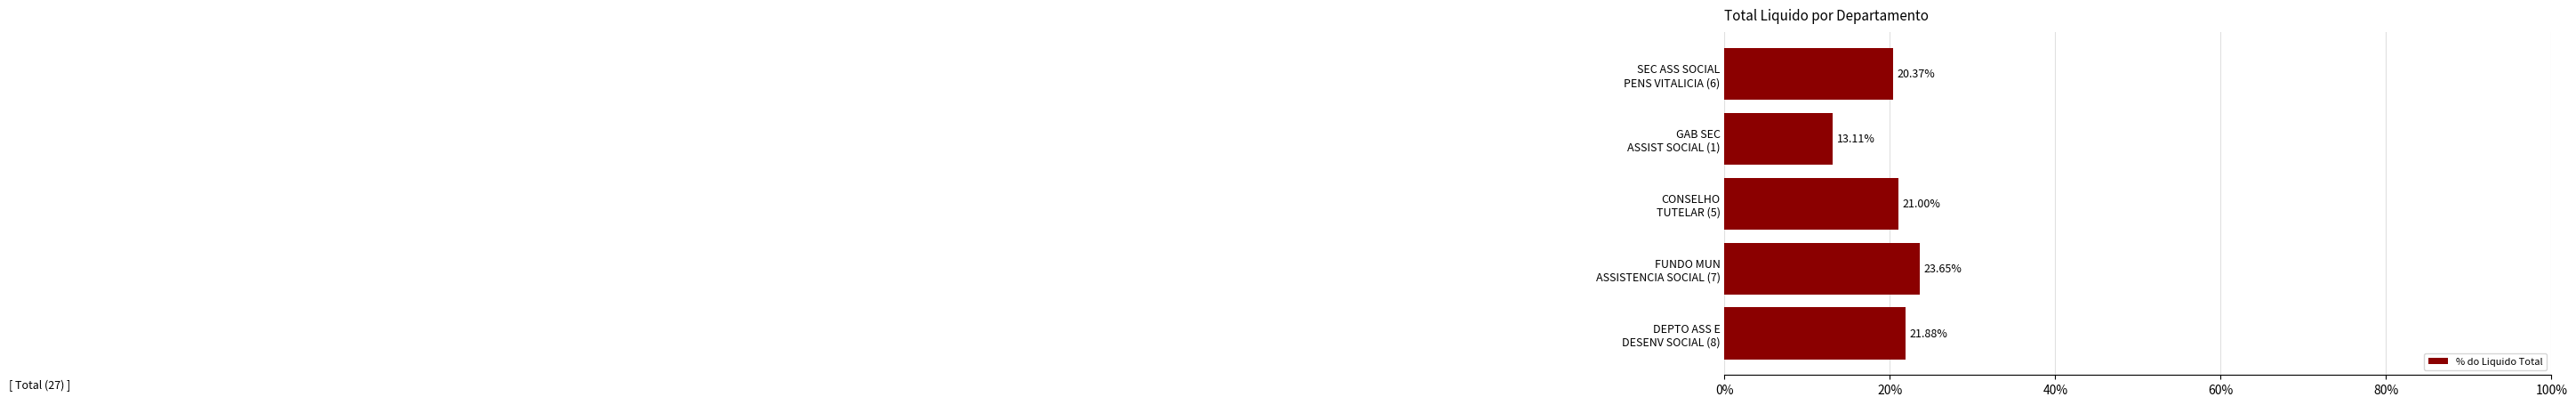

Rank the categories by value from lowest to highest.

GAB SEC
ASSIST SOCIAL (1), SEC ASS SOCIAL
PENS VITALICIA (6), CONSELHO
TUTELAR (5), DEPTO ASS E
DESENV SOCIAL (8), FUNDO MUN
ASSISTENCIA SOCIAL (7)